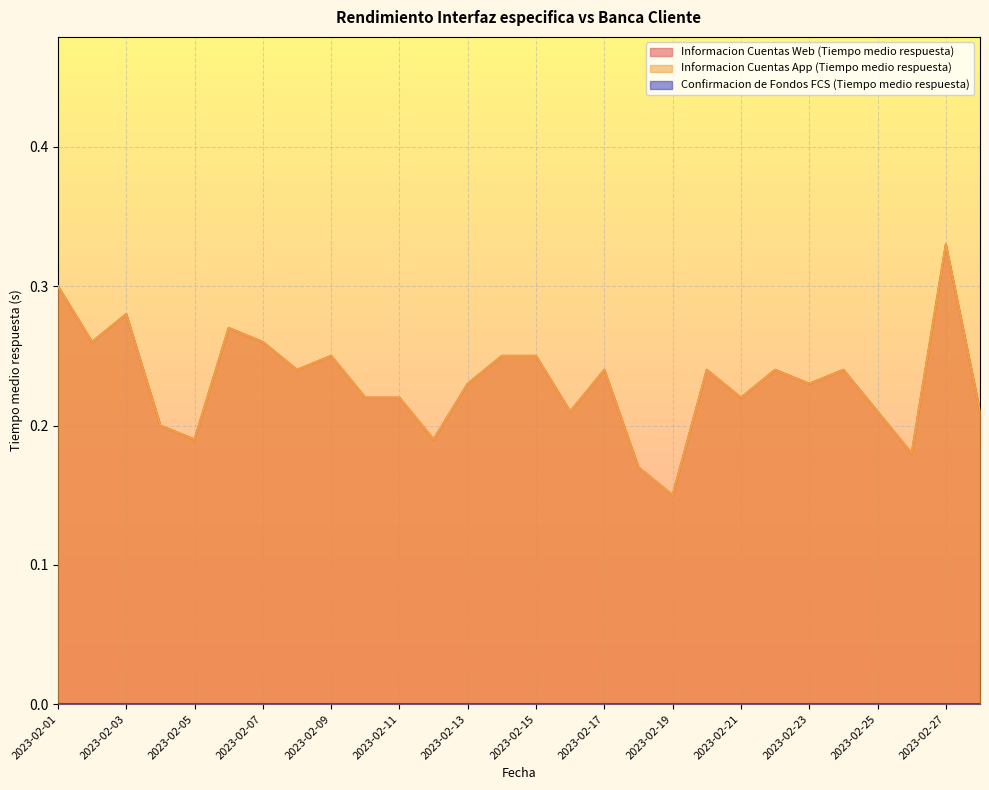

How many lines are shown in the chart?

3